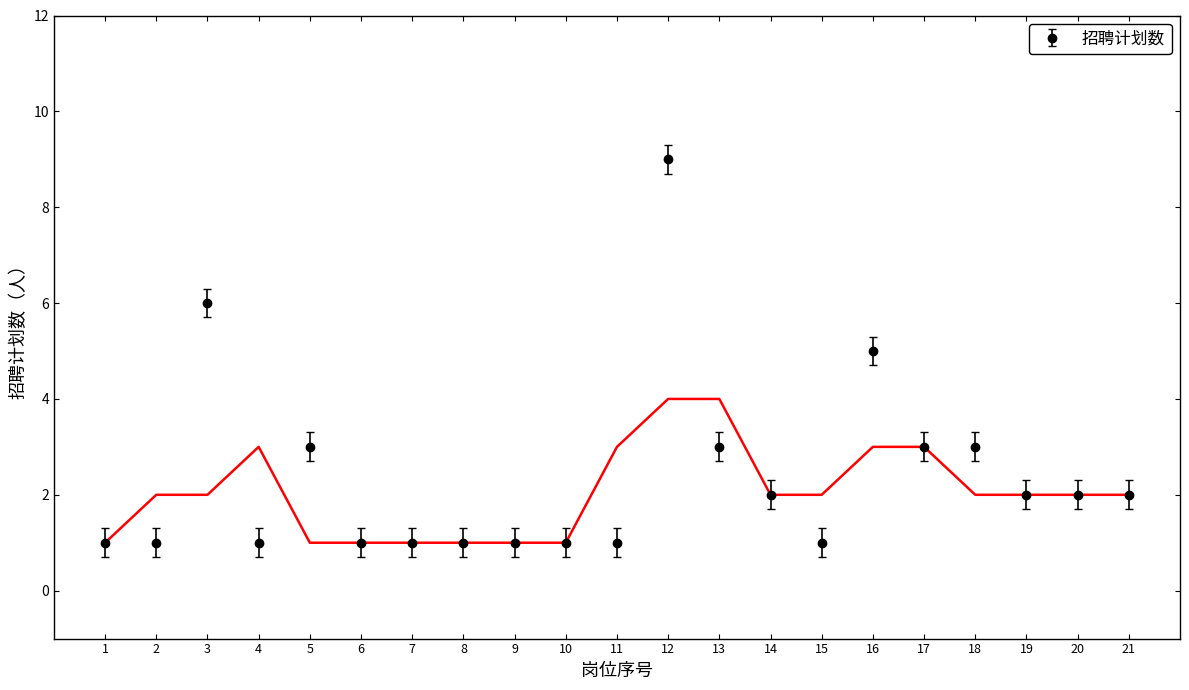

What is the value of the 14th point from the left?

2